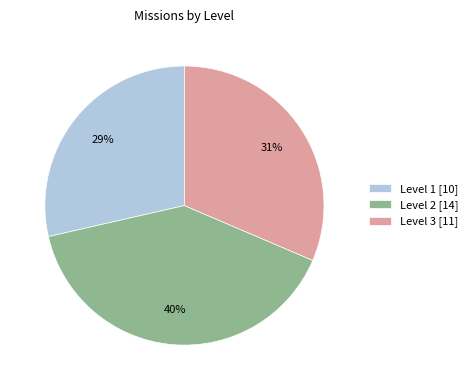

True or false: Level 2 accounts for 55% of the total.

False